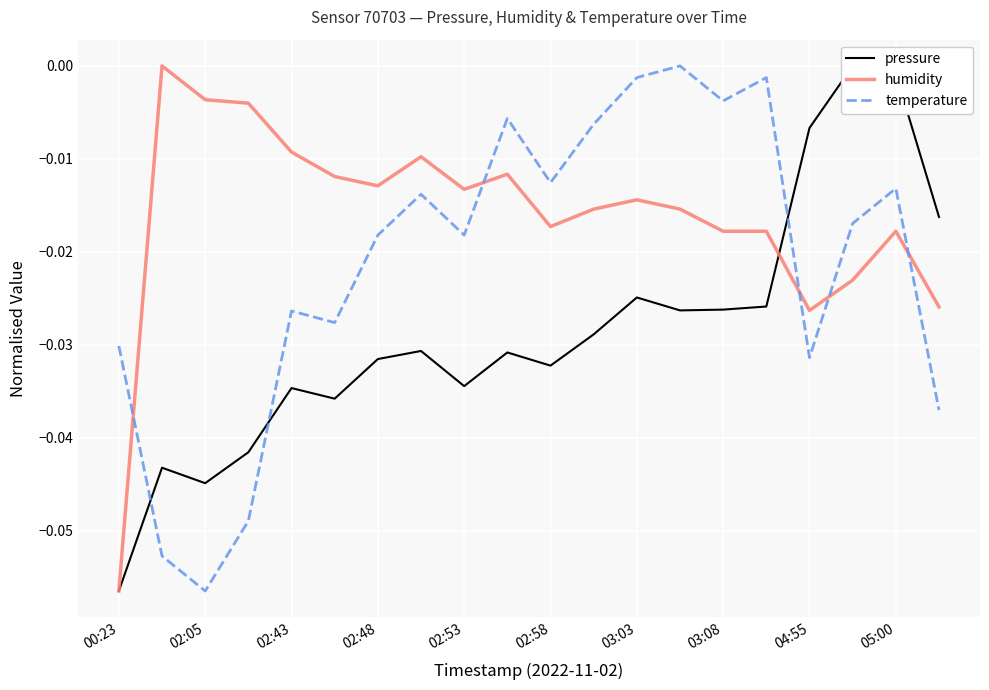

What is the sum of all pressure values?

-0.6